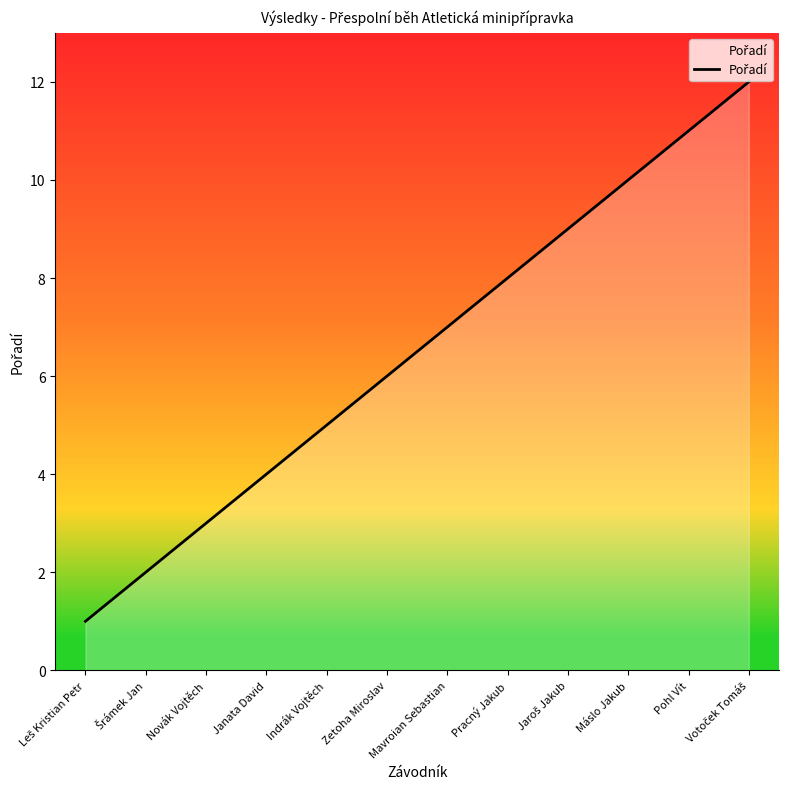

What is the difference between the values at Leš Kristian Petr and Votoček Tomáš?

11